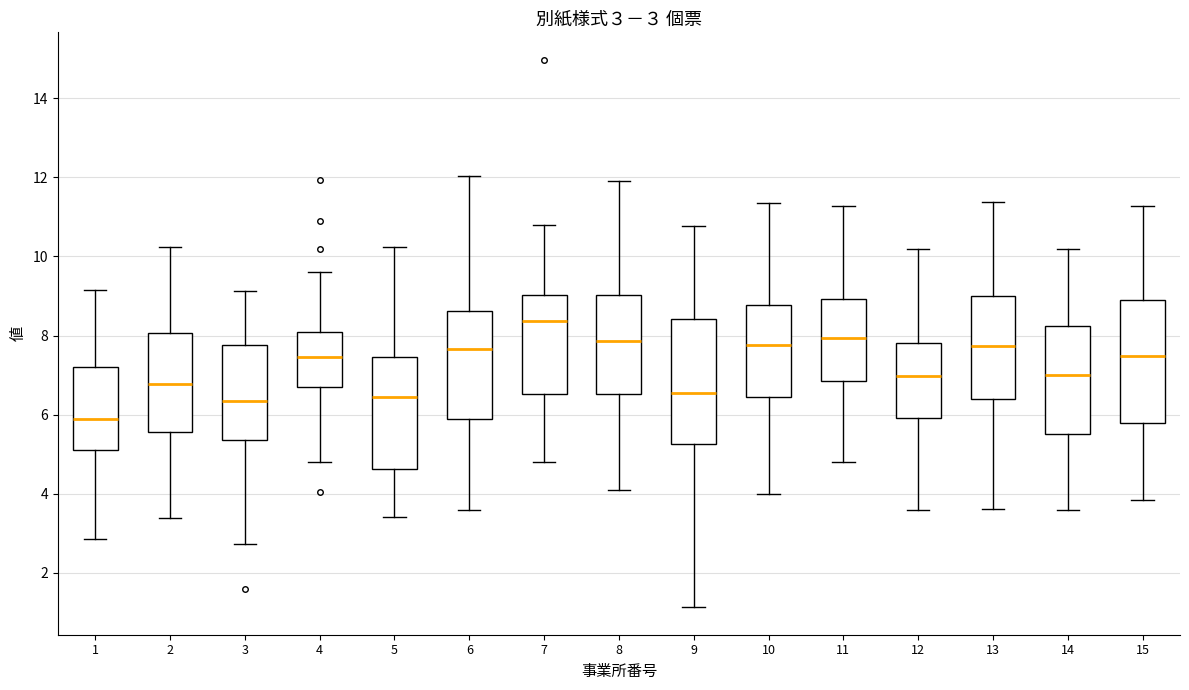

Which box's median line is the lowest?

1